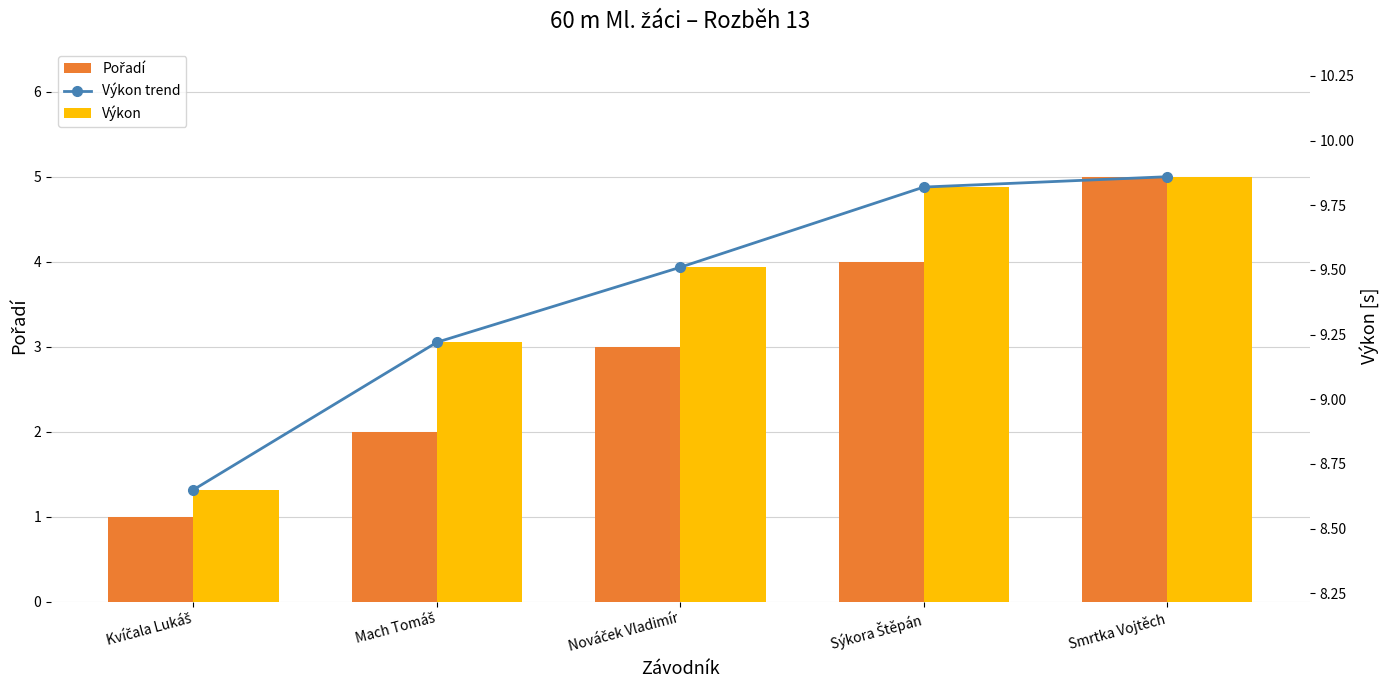

What is the value of the Výkon trend bar at the 3rd from the left?

9.5